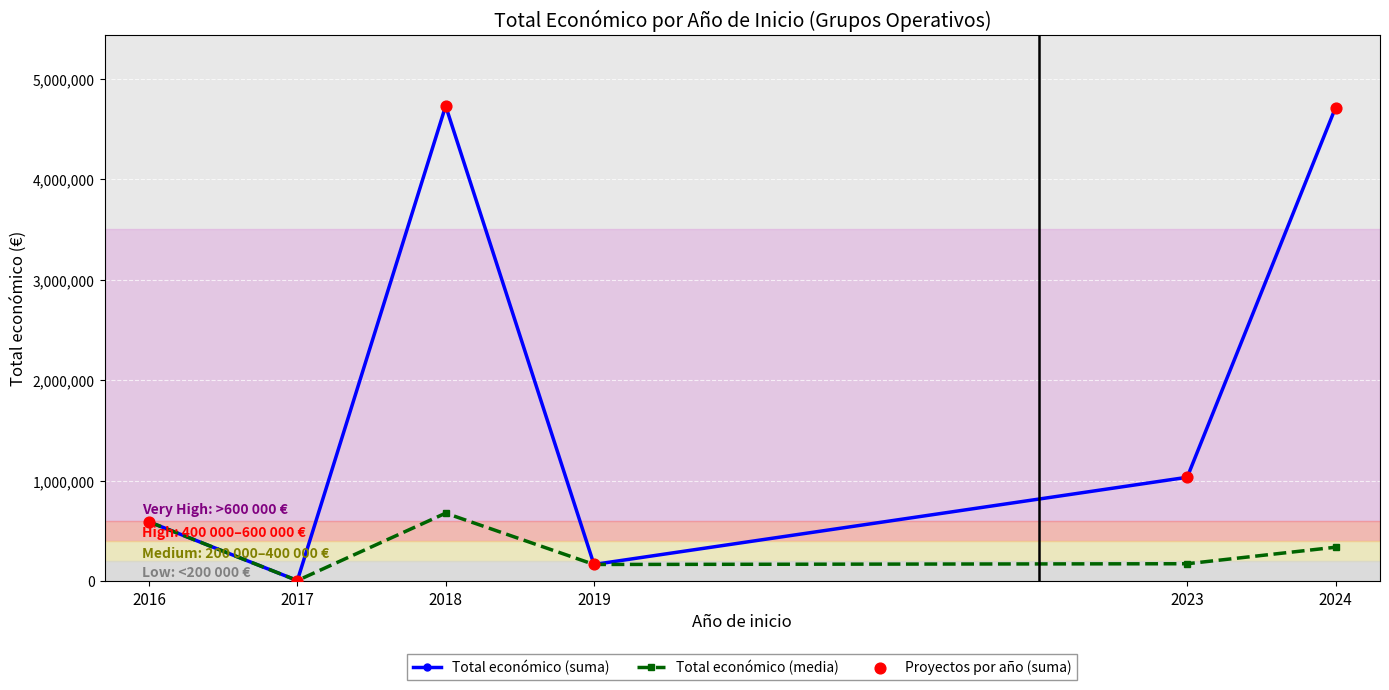

Which series has the largest range (max minus min)?

Total económico (suma)